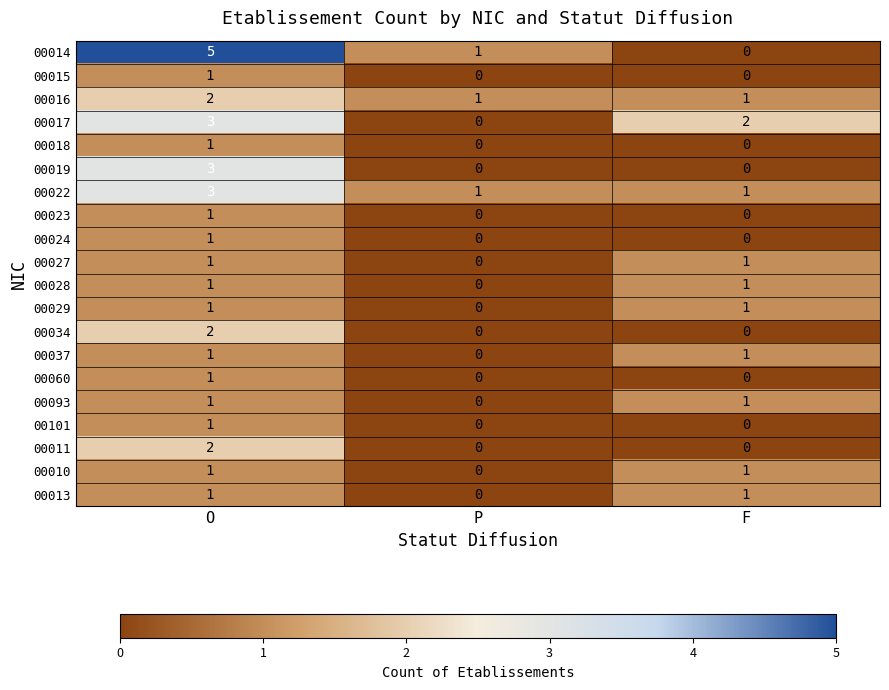

Is it true that 00022 equals 1 at F?

True